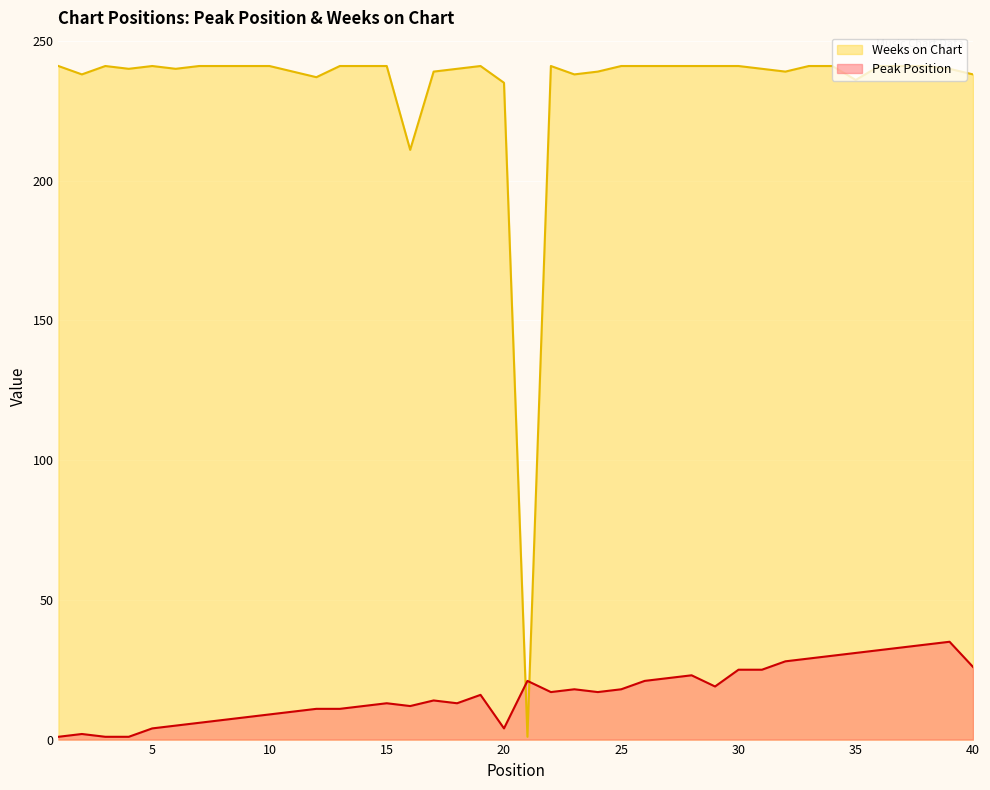

What are all the series names shown in the legend?

Weeks on Chart, Peak Position